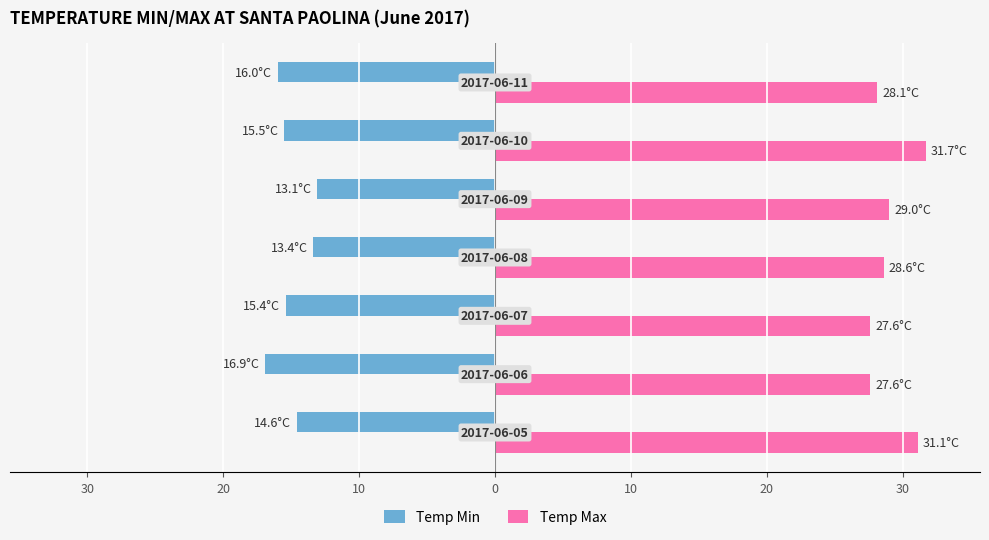

What are all the series names shown in the legend?

Temp Min, Temp Max